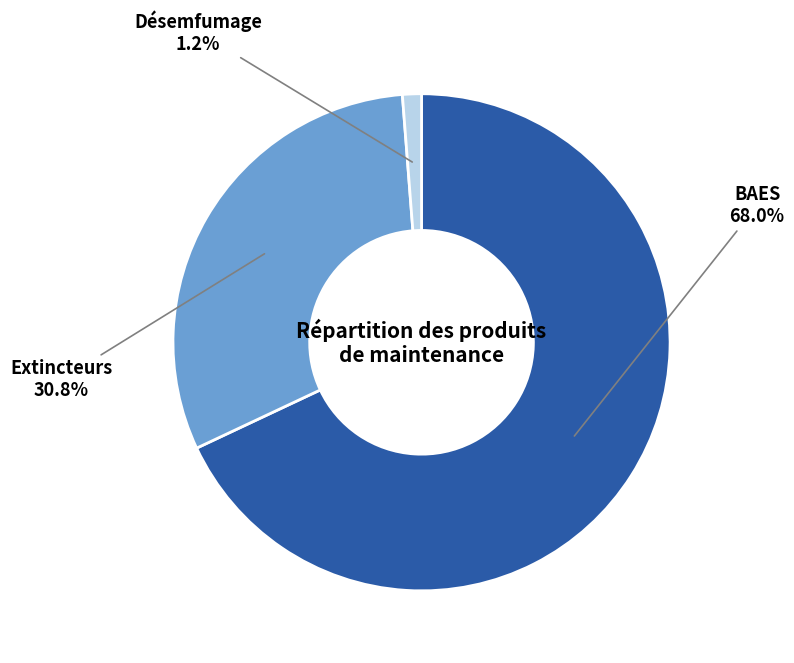

Does any single category account for the majority?

Yes